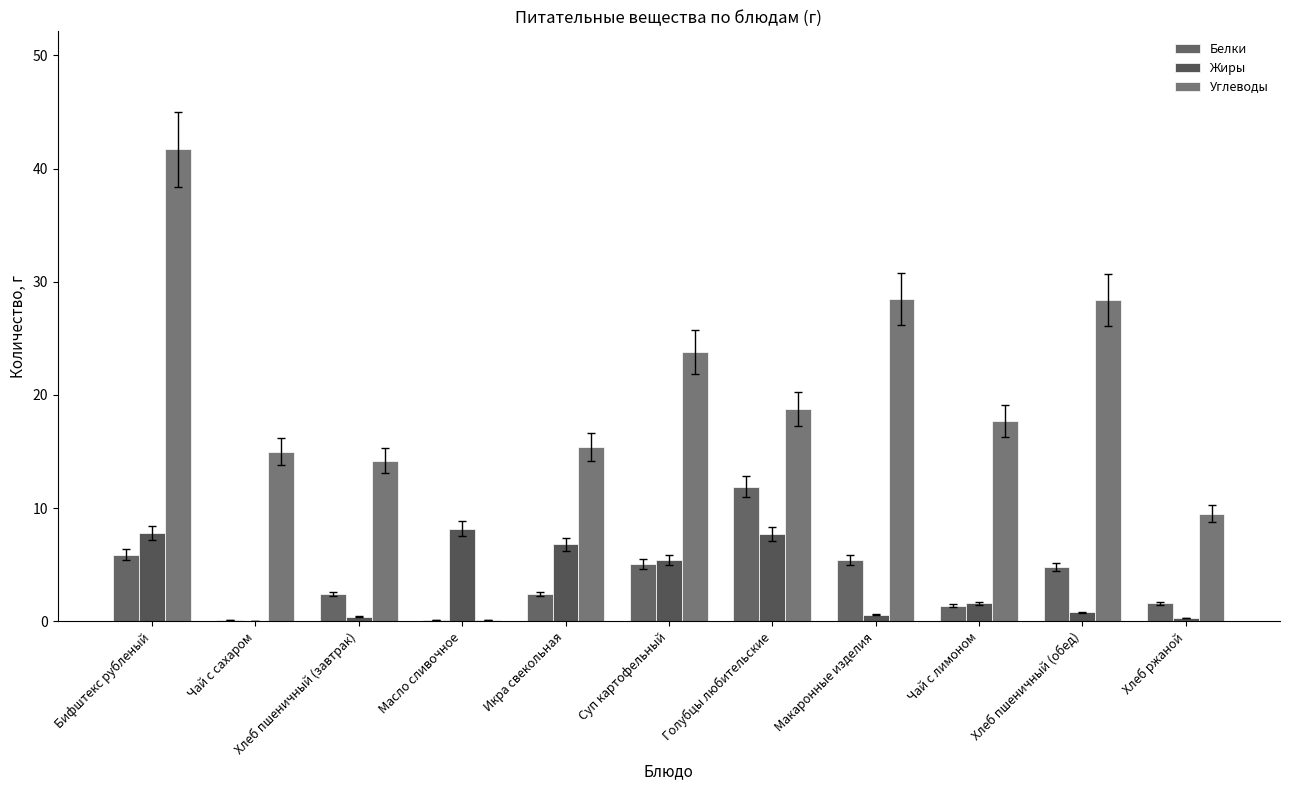

Are the bars horizontal?

No